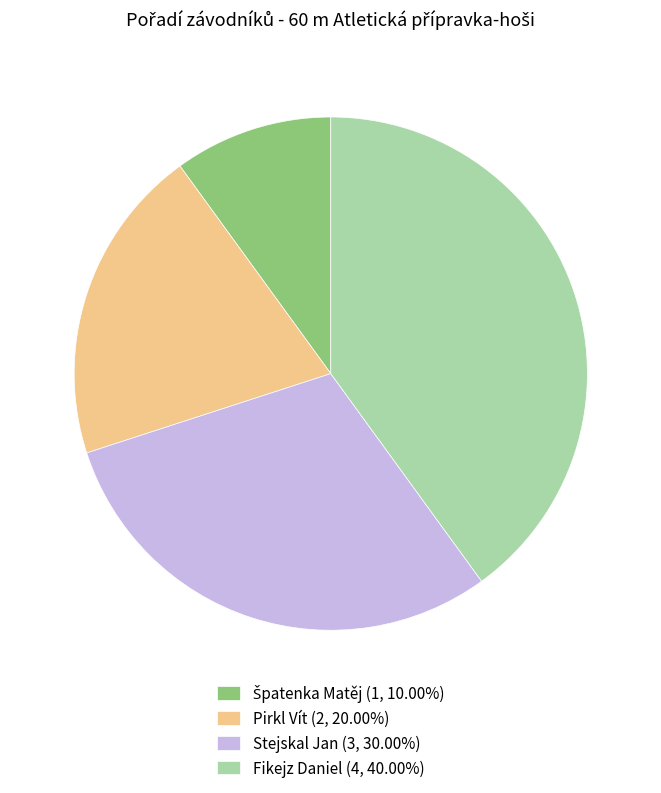

Approximately how many times larger is the value at Fikejz Daniel (4, 40.00%) compared to Stejskal Jan (3, 30.00%)?

1.3